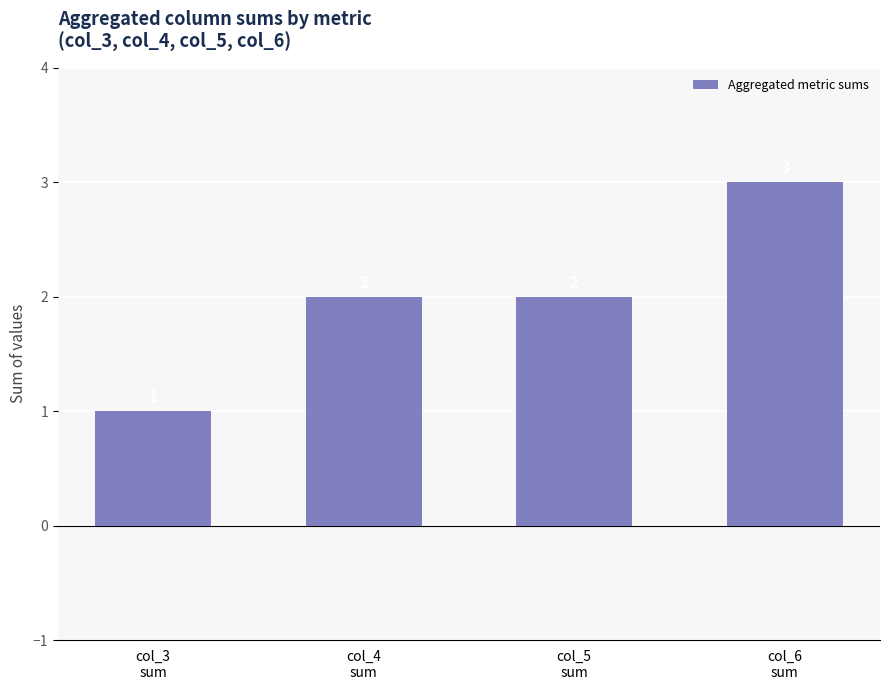

Which has a higher value, col_5
sum or col_6
sum?

col_6
sum